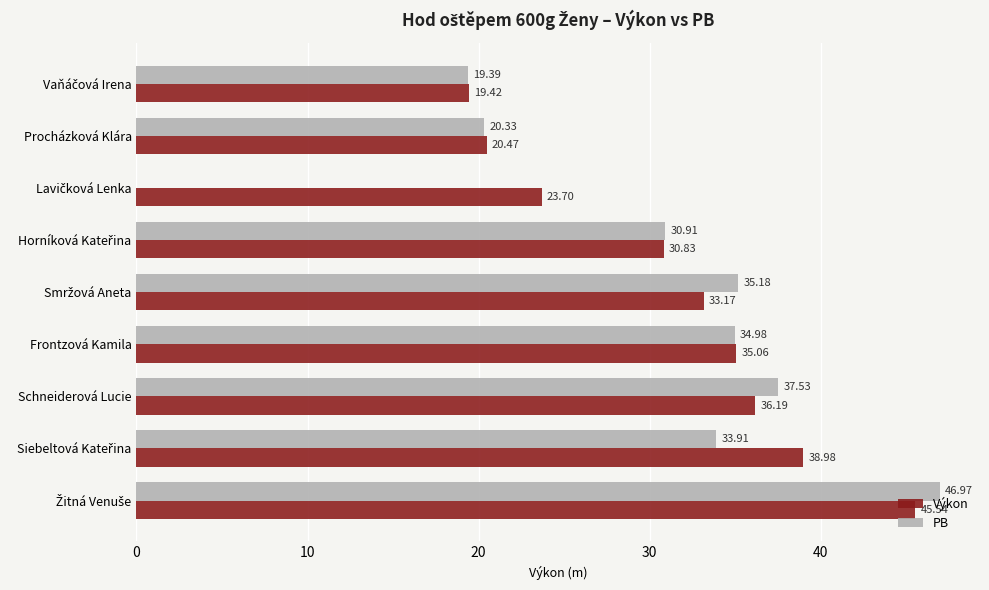

What is the sum of all PB values?

259.2